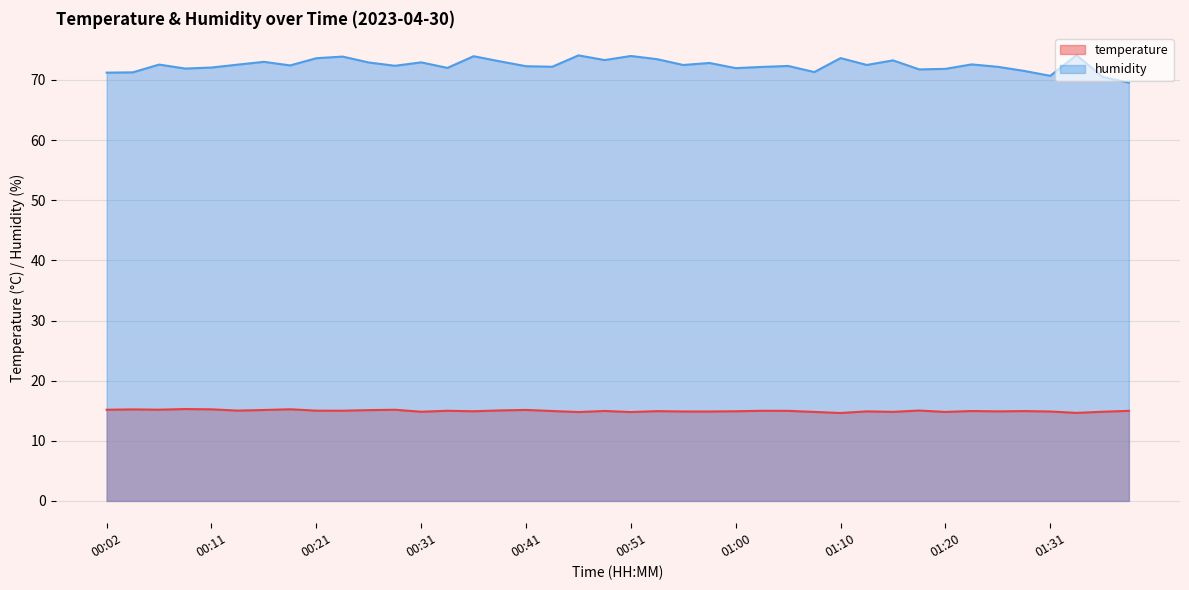

Does the chart display data point markers on the line(s)?

No